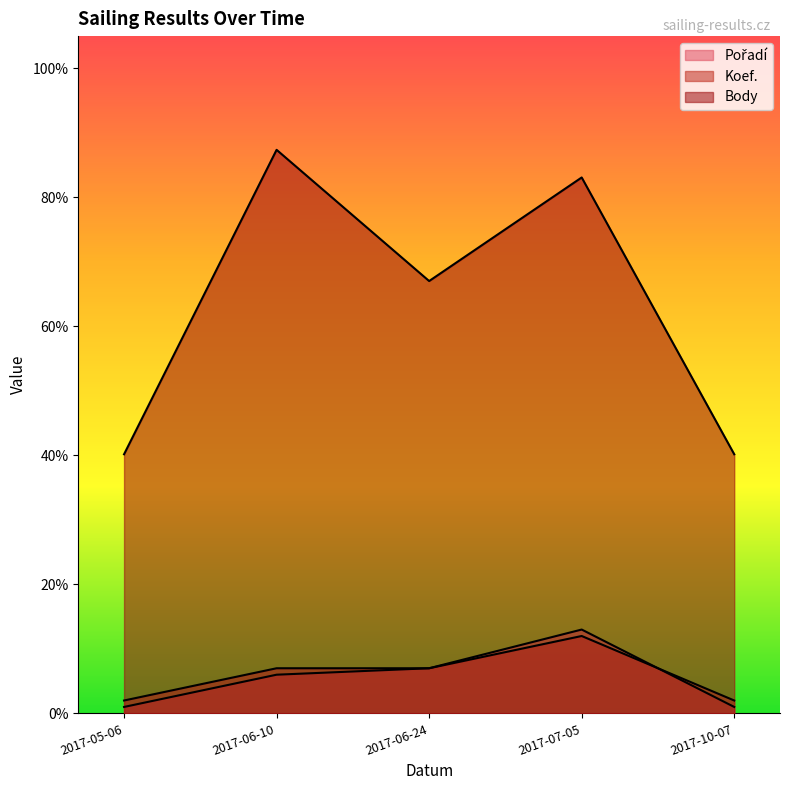

At how many categories does at least one series exceed 0?

5